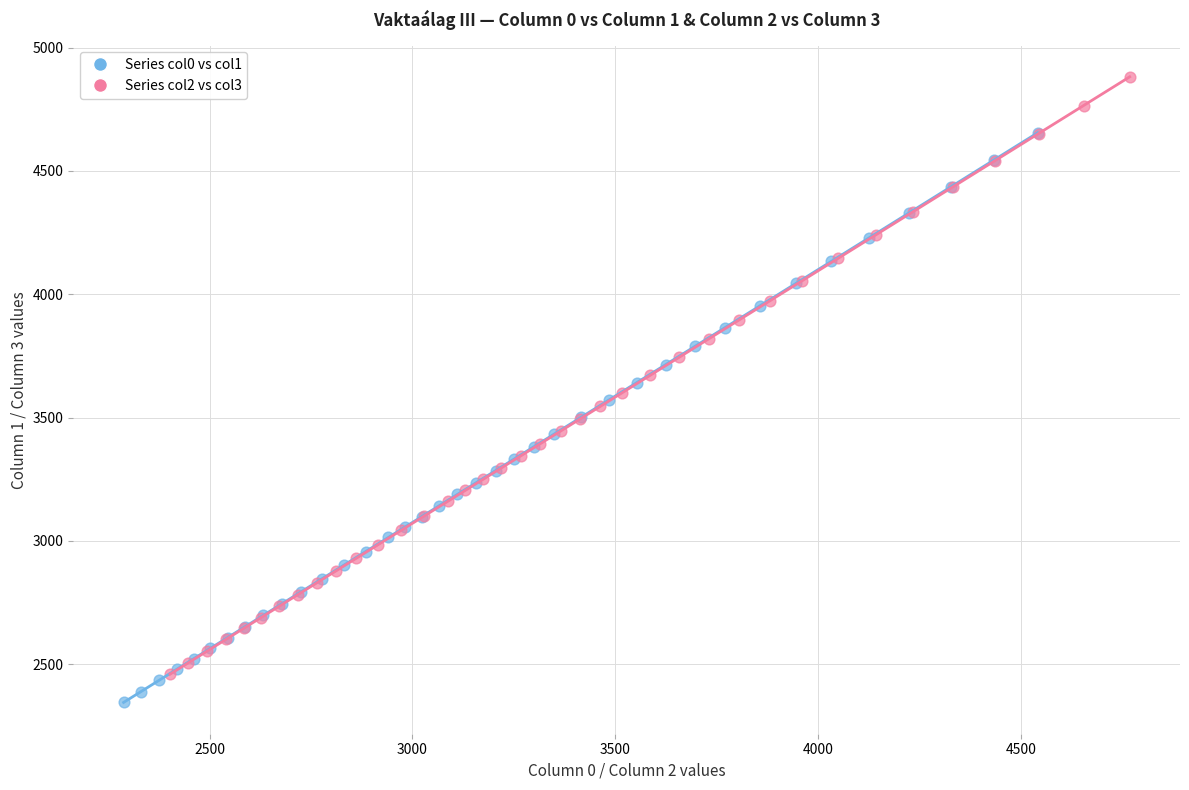

Which series contains the highest Y value?

Series col2 vs col3